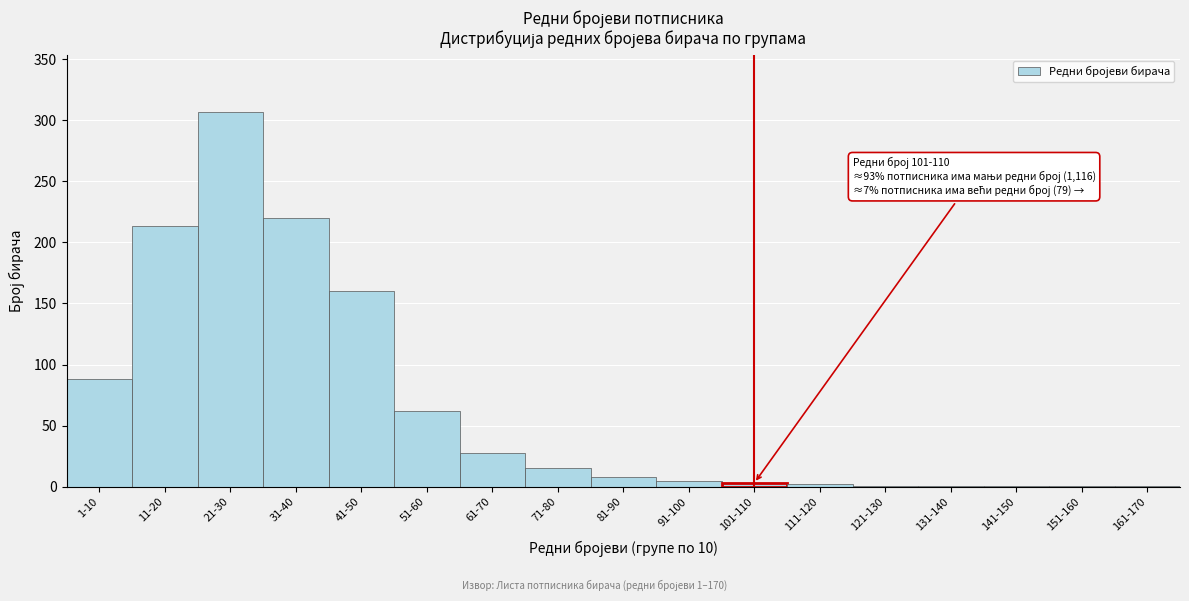

What is the sum of all values?

1116